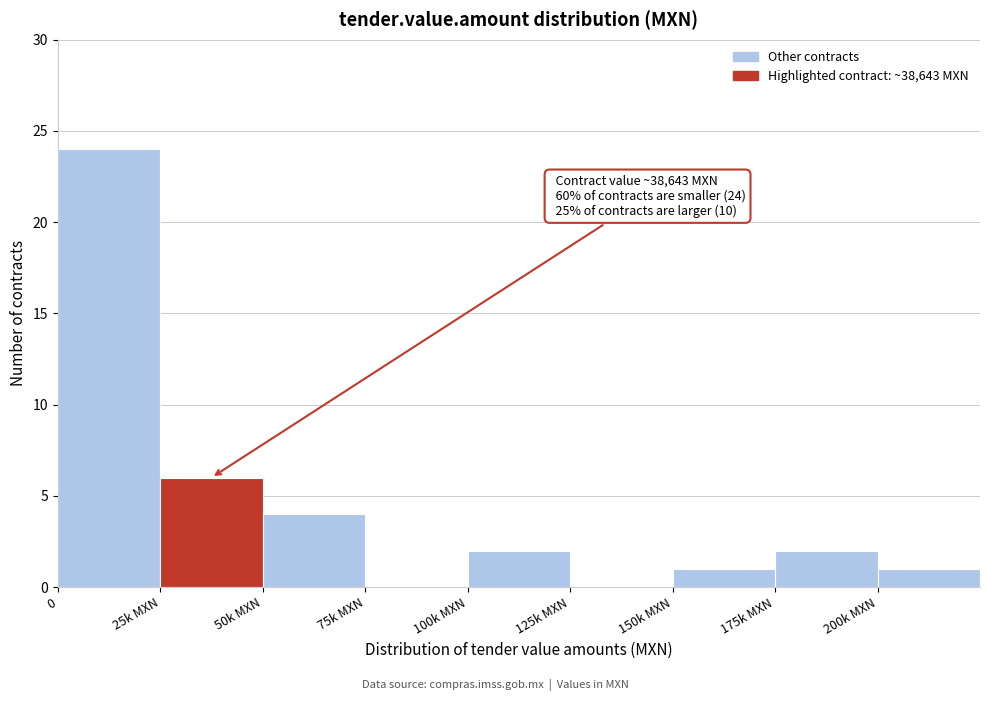

Reading left to right, transcribe all the data shown in this chart.

0=24	25k MXN=6	50k MXN=4	75k MXN=0	100k MXN=2	125k MXN=0	150k MXN=1	175k MXN=2	200k MXN=1